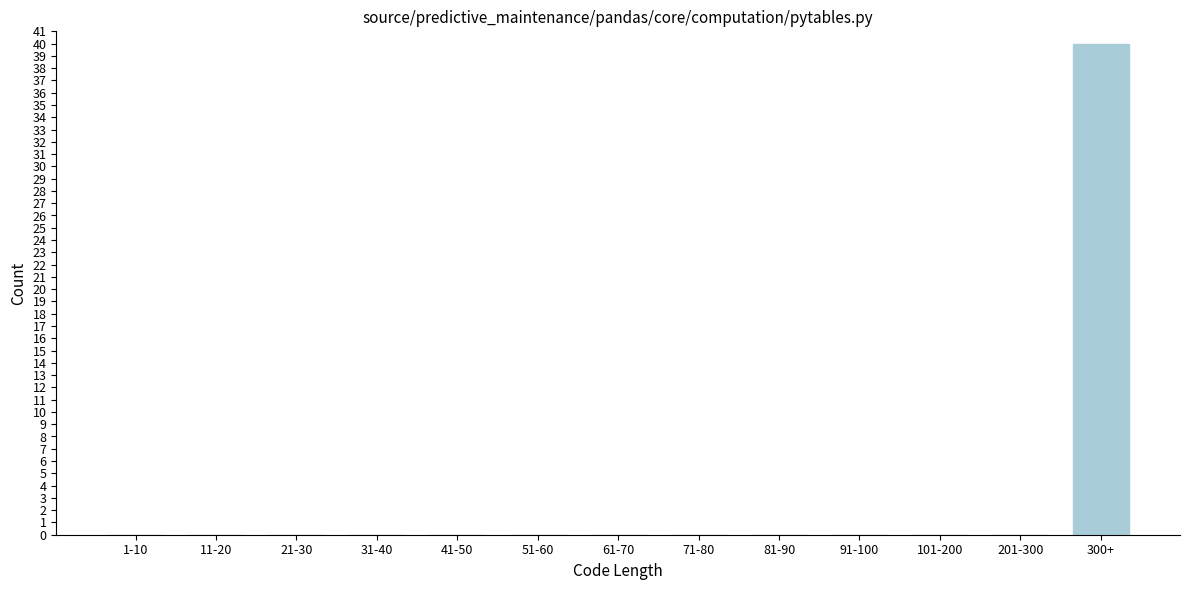

Reading left to right, what are all the values shown in this chart?

1-10=0	11-20=0	21-30=0	31-40=0	41-50=0	51-60=0	61-70=0	71-80=0	81-90=0	91-100=0	101-200=0	201-300=0	300+=40